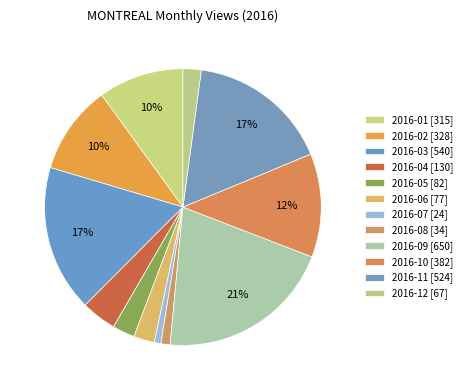

Count the number of slices in the pie.

12